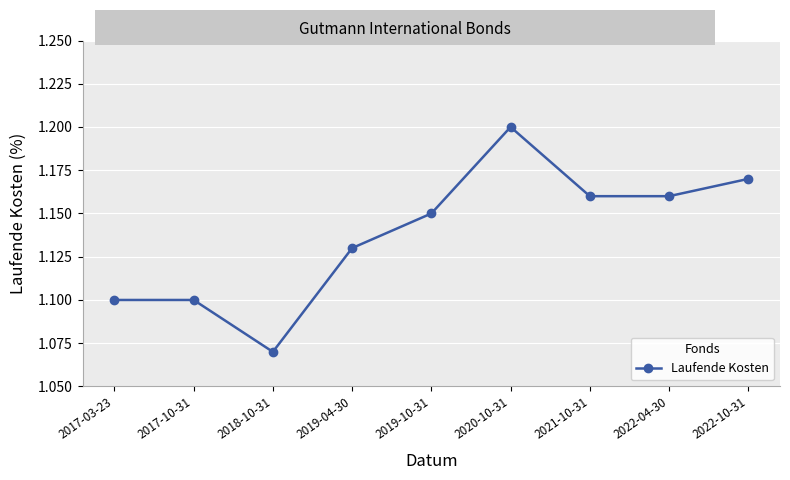

What is the sum of all values?

10.2